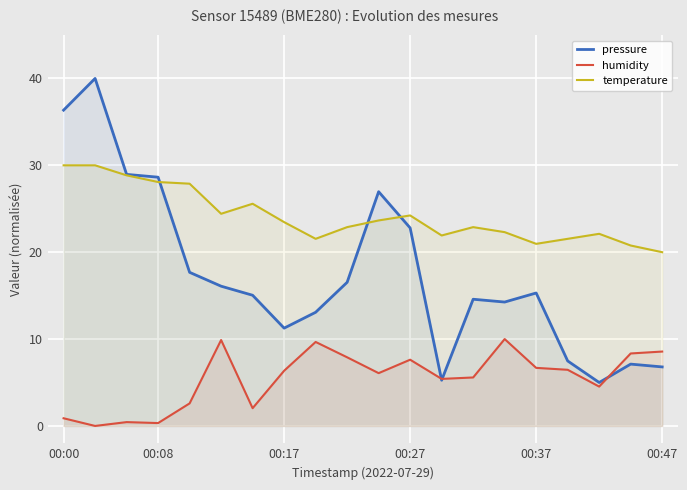

At which label does pressure first exceed 15?

00:00